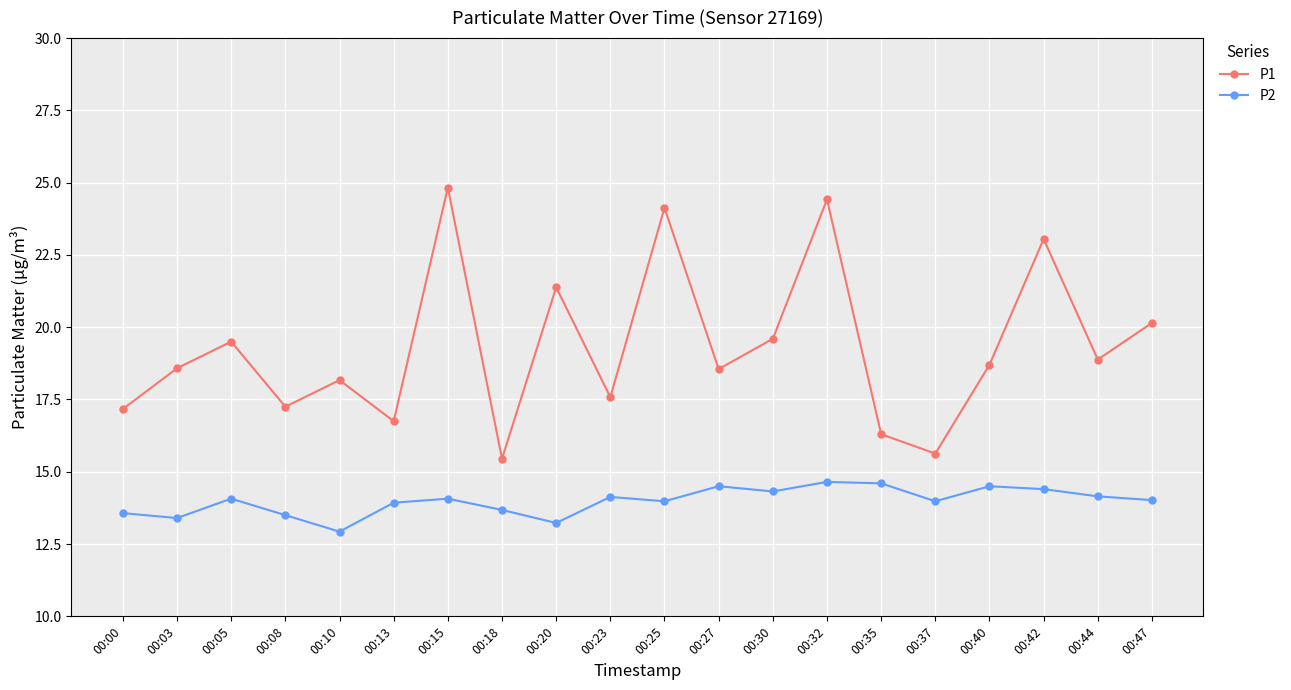

True or false: P2 and P1 cross at least once.

False